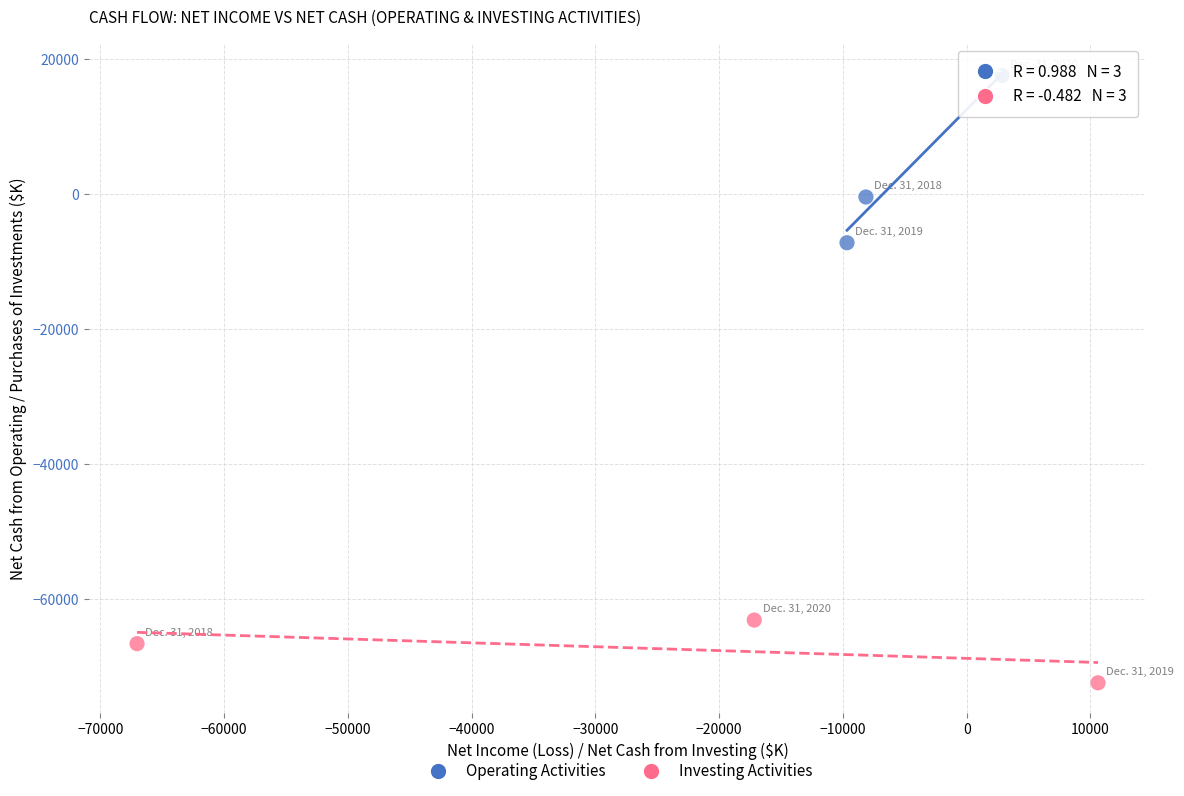

Which series contains the lowest Y value?

Investing Activities